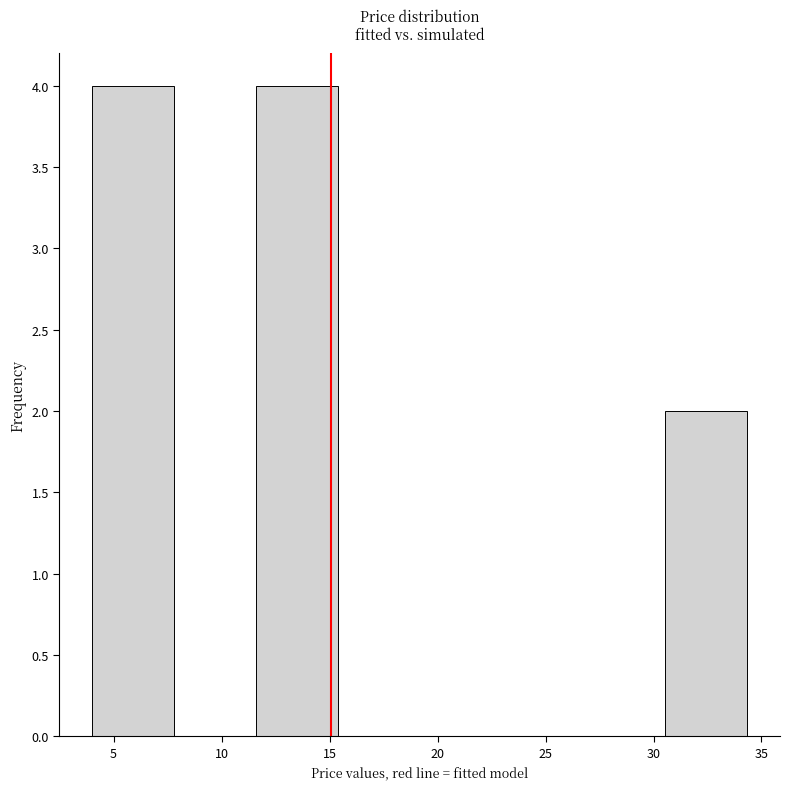

What is the height of the bar covering 30.5 to 34.5 on the x-axis? Neither the bar edges nor the heights are printed on the chart, so give them approximately, as read against the axes.

2